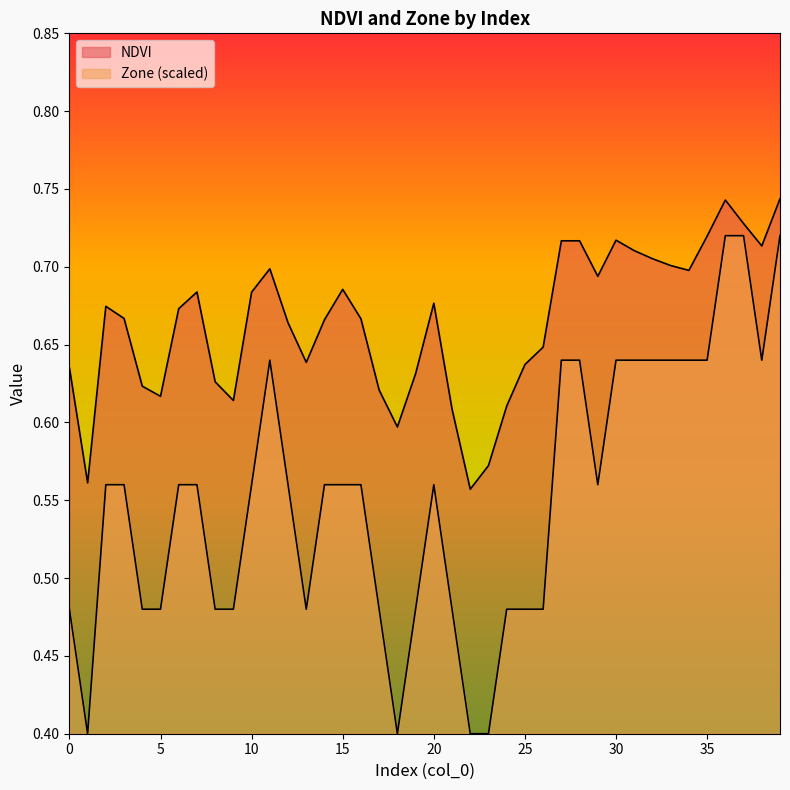

What is the sum of all NDVI values?

26.5